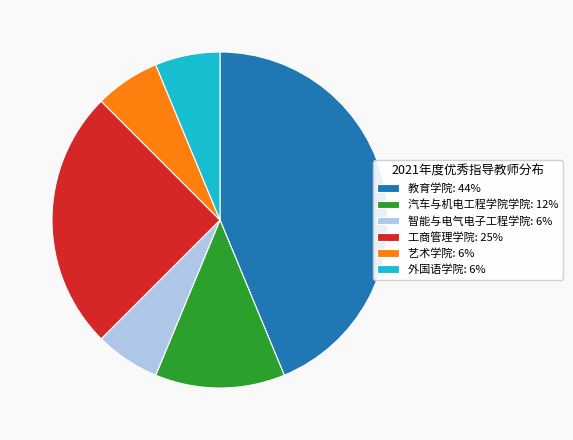

Is there a majority slice in this chart?

No